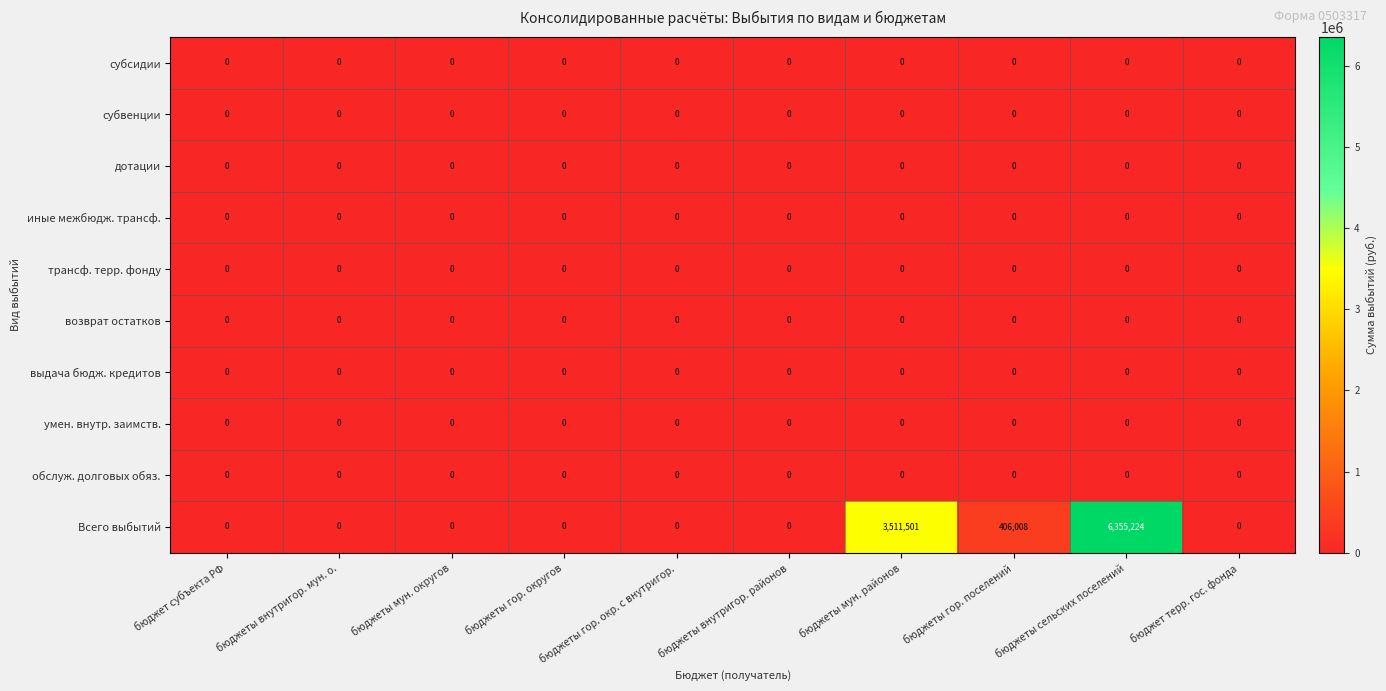

Which series has the largest range (max minus min)?

Всего выбытий